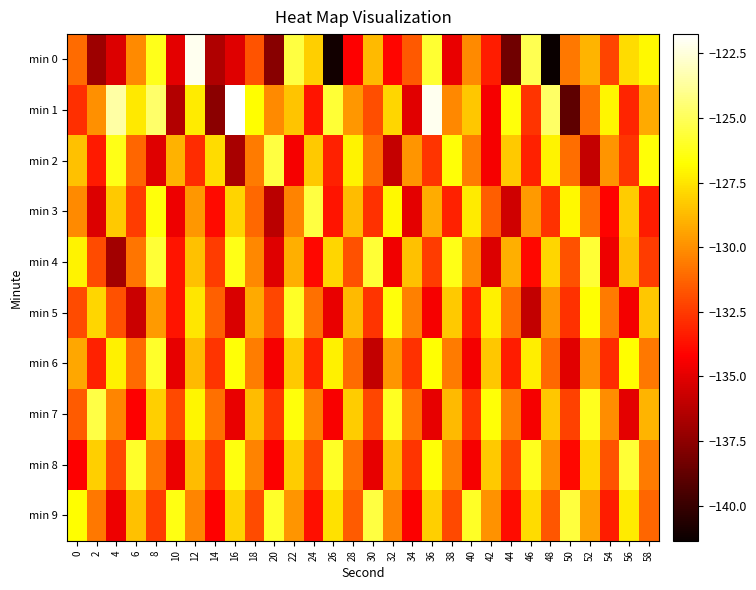

Rank the series at 26 from highest to lowest value.

min 1, min 8, min 6, min 9, min 4, min 2, min 3, min 7, min 5, min 0